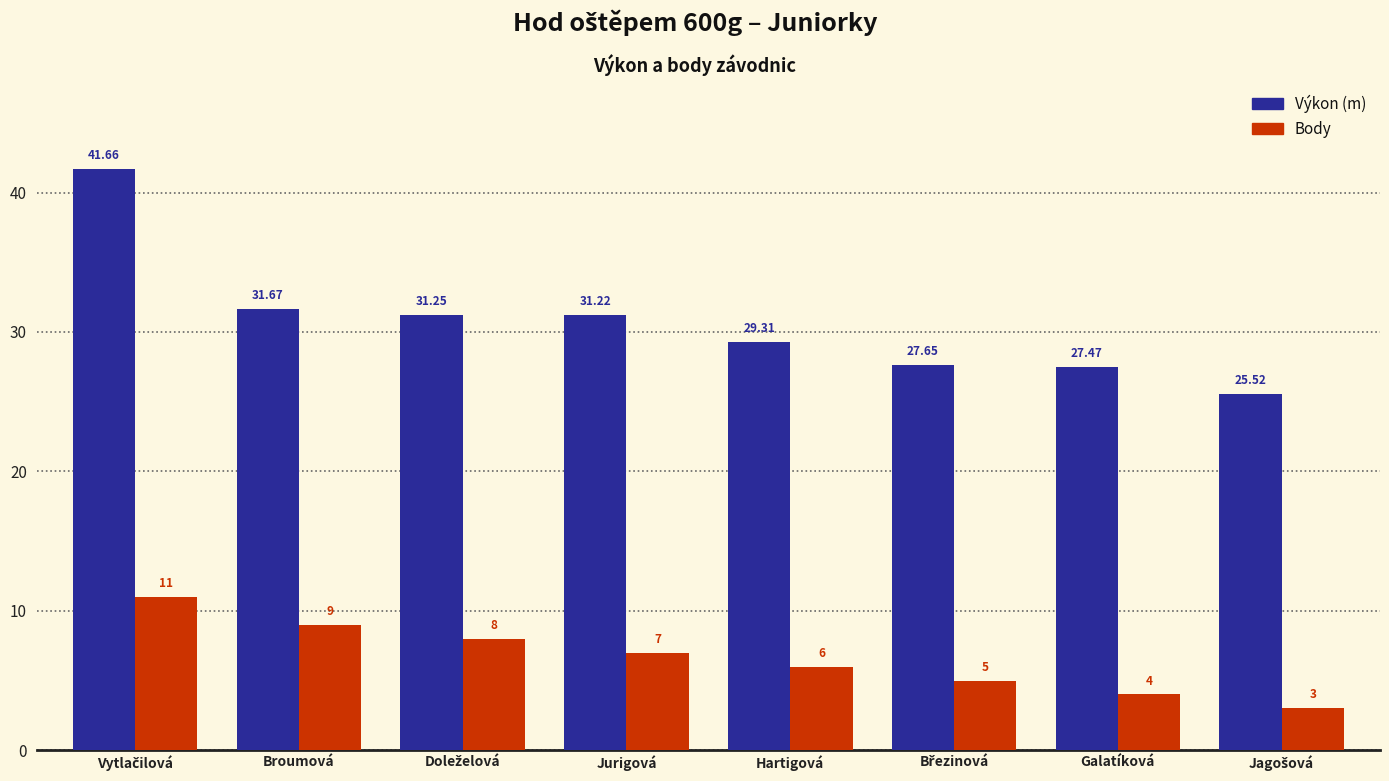

What is the value of the Body bar at the 1st from the left?

11.0